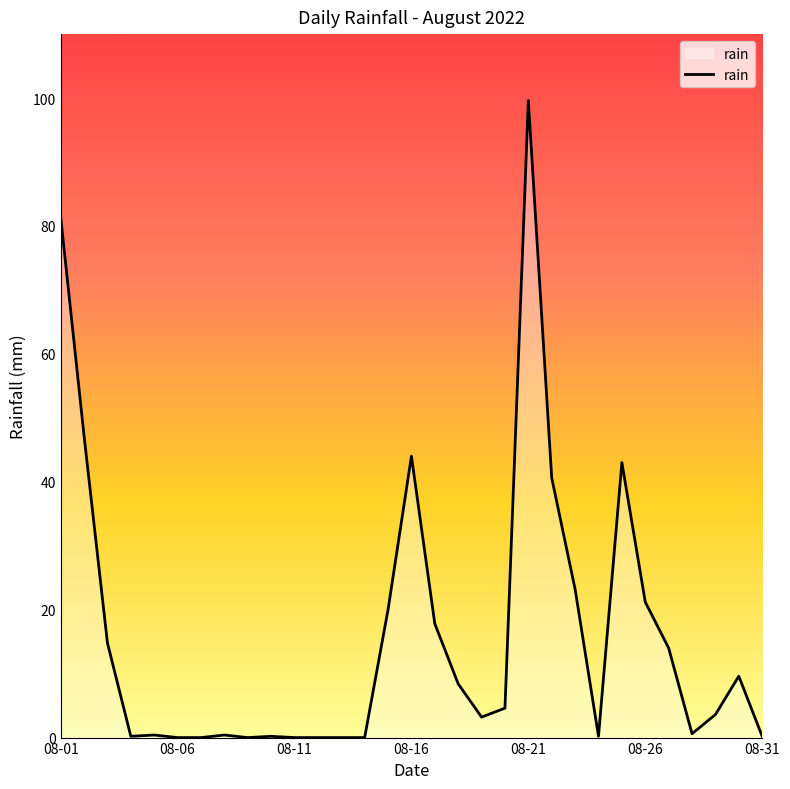

What is the difference between the maximum and minimum values?

99.6